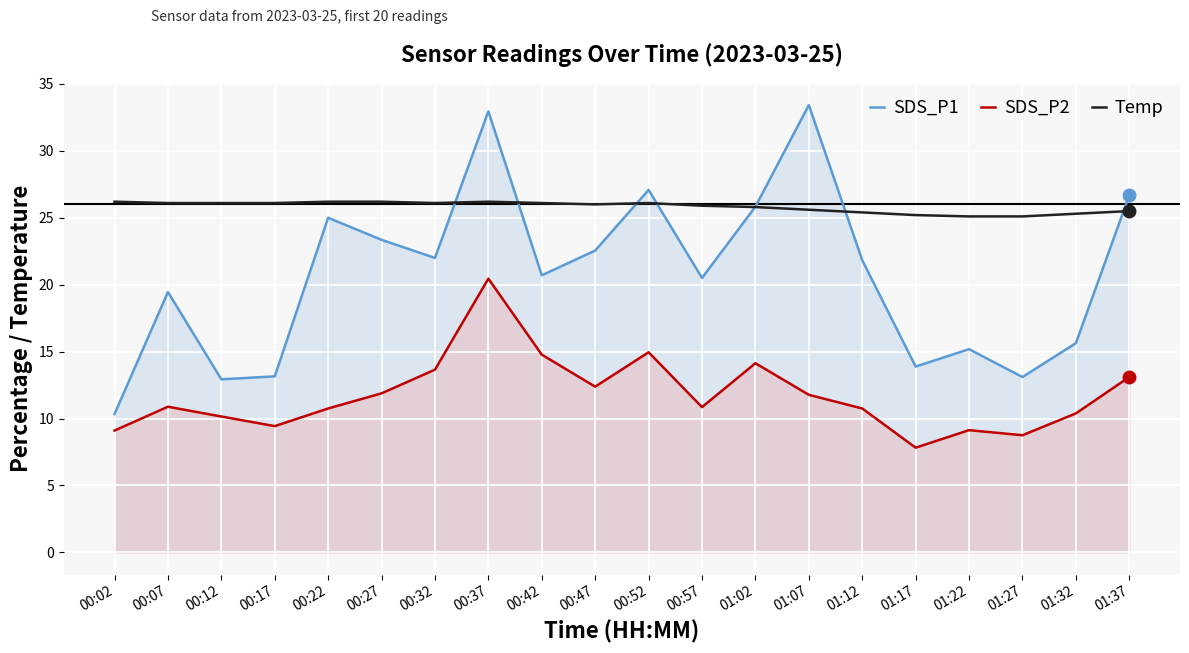

What is the greatest value displayed?

33.4